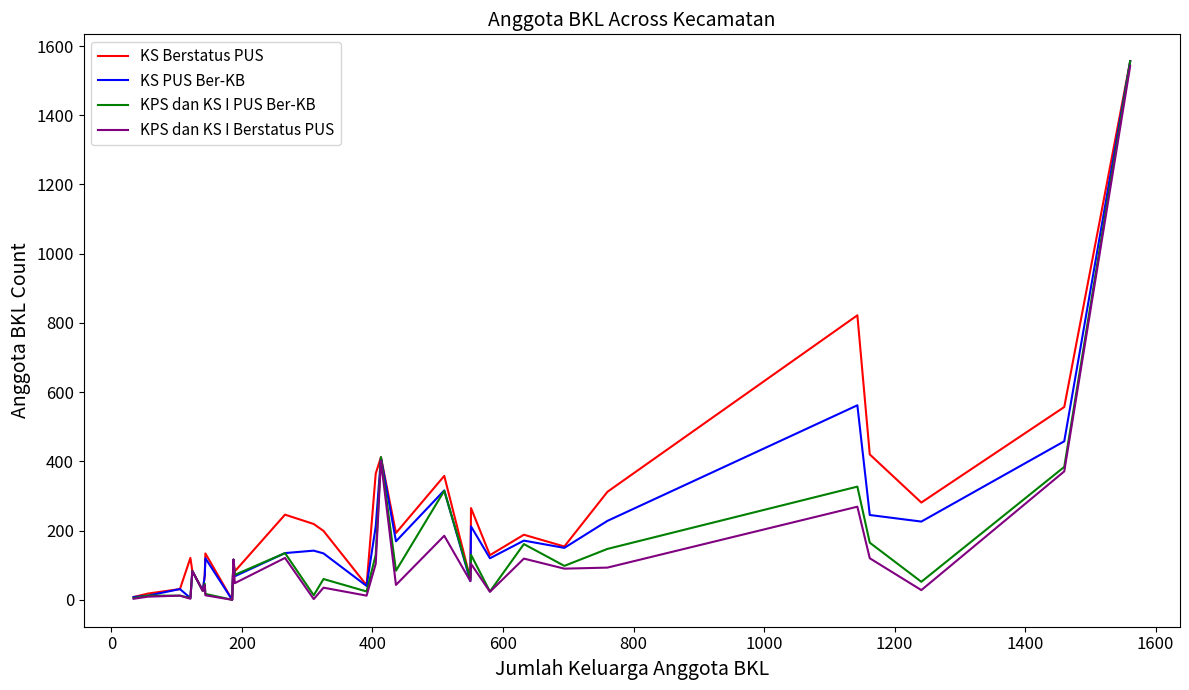

What is the greatest value displayed?

1556